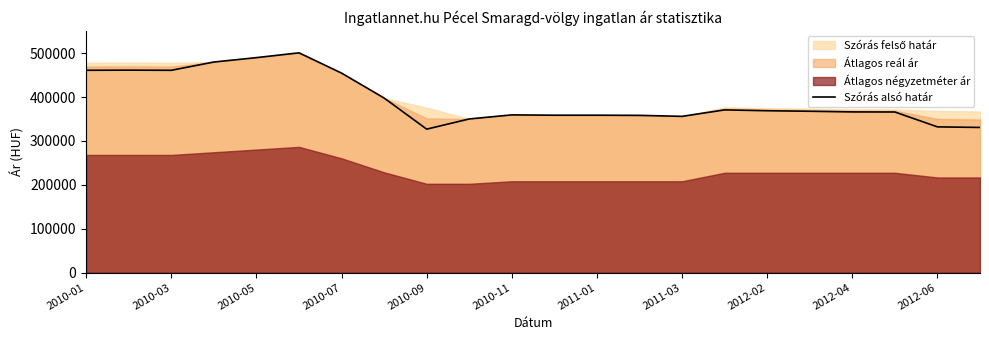

How many interior local peaks (higher than both neighbors) does the data have?

4